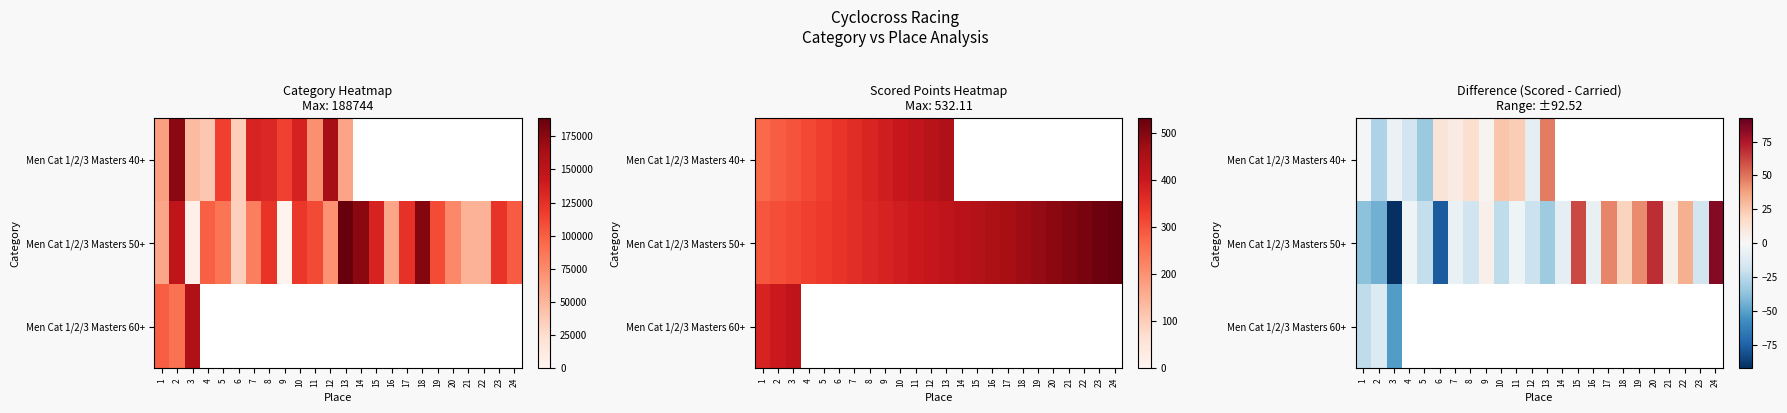

What is the difference between the maximum and minimum values in the Men Cat 1/2/3 Masters 40+ series?

81.1